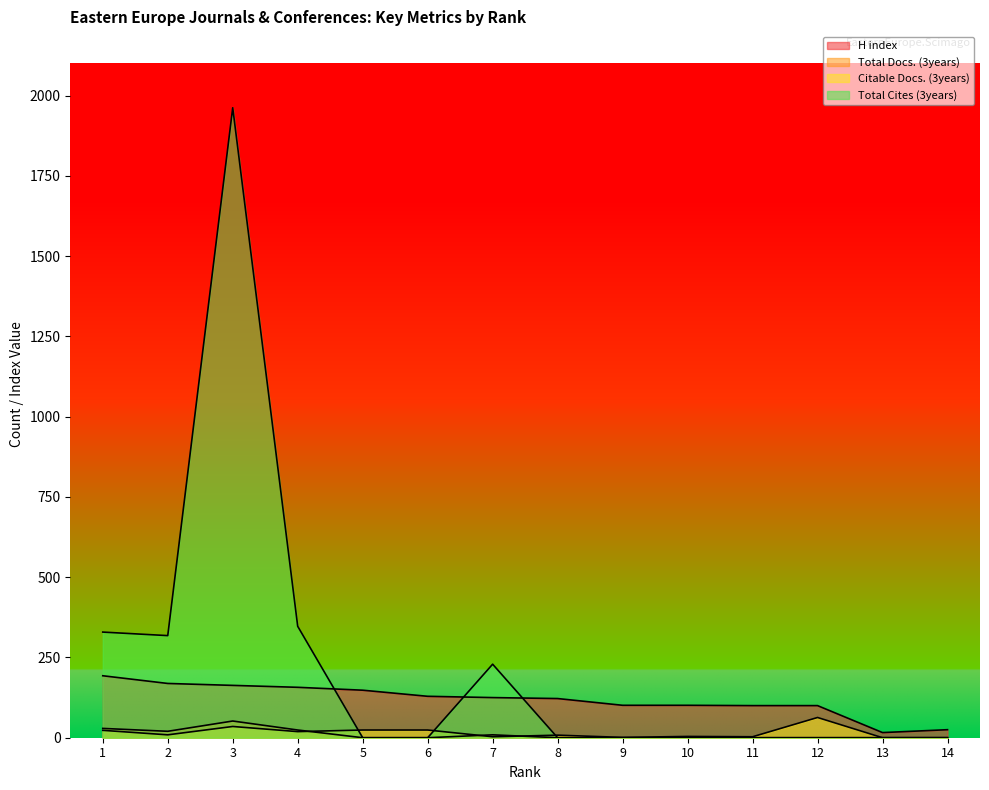

Which label corresponds to the largest value in the chart?

3